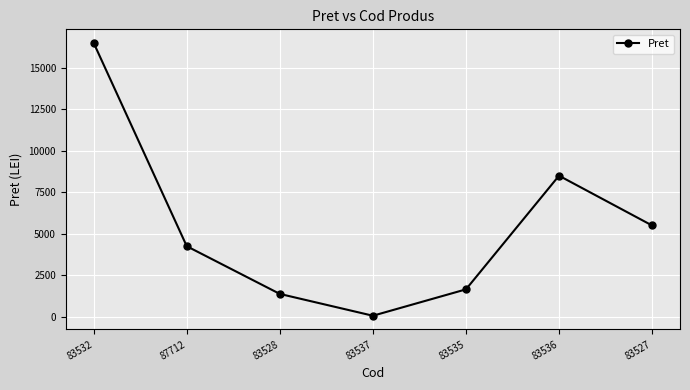

Read the value at 83528.

1375